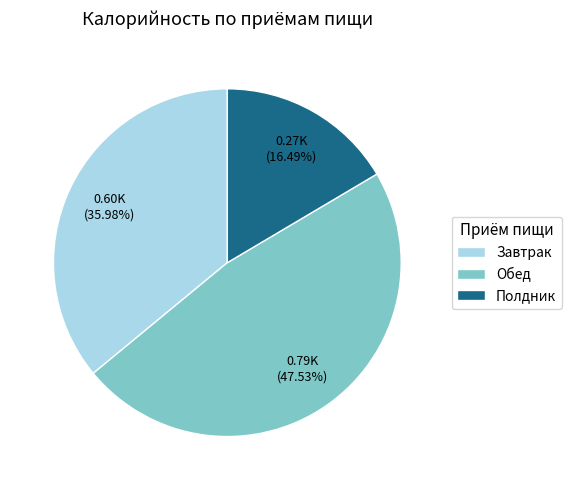

What percentage do Полдник and Обед together represent?

64.0%